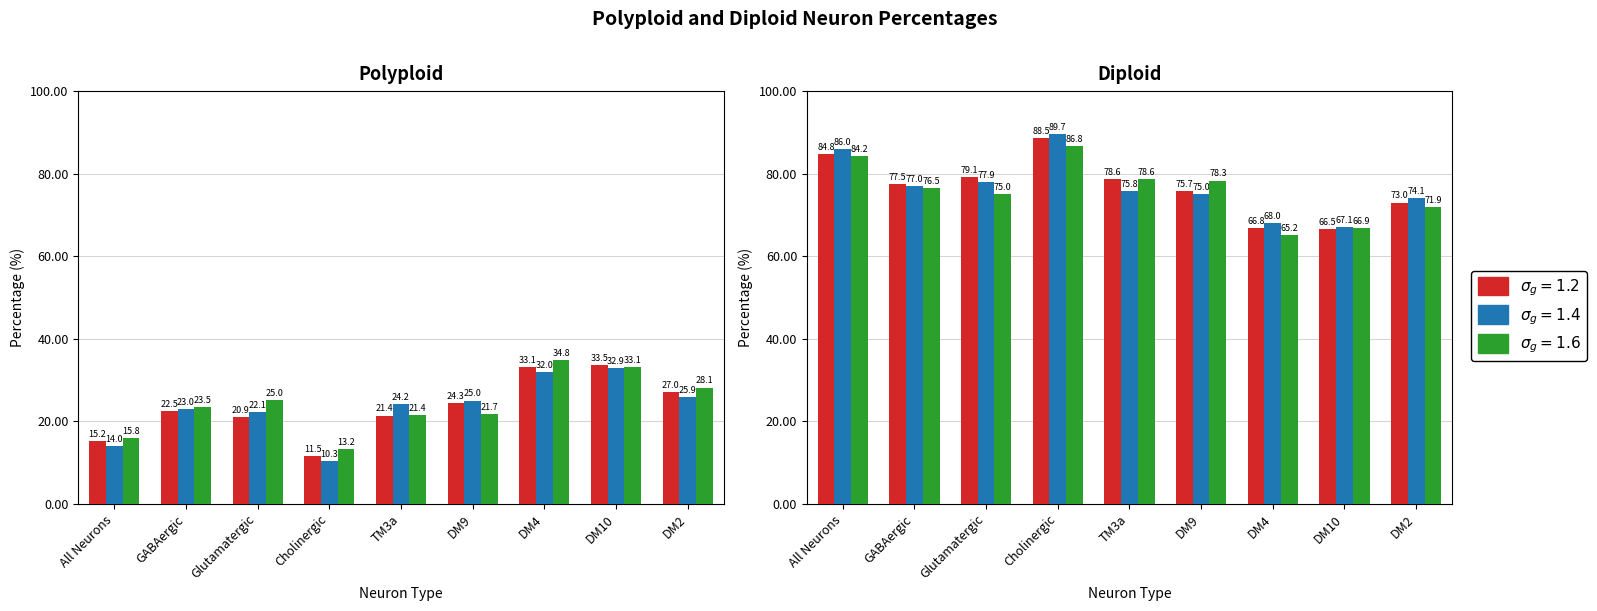

At Cholinergic, list the series in order from largest to smallest.

Diploid_rep2, Diploid_rep1, Diploid_rep3, Polyploid_rep3, Polyploid_rep1, Polyploid_rep2